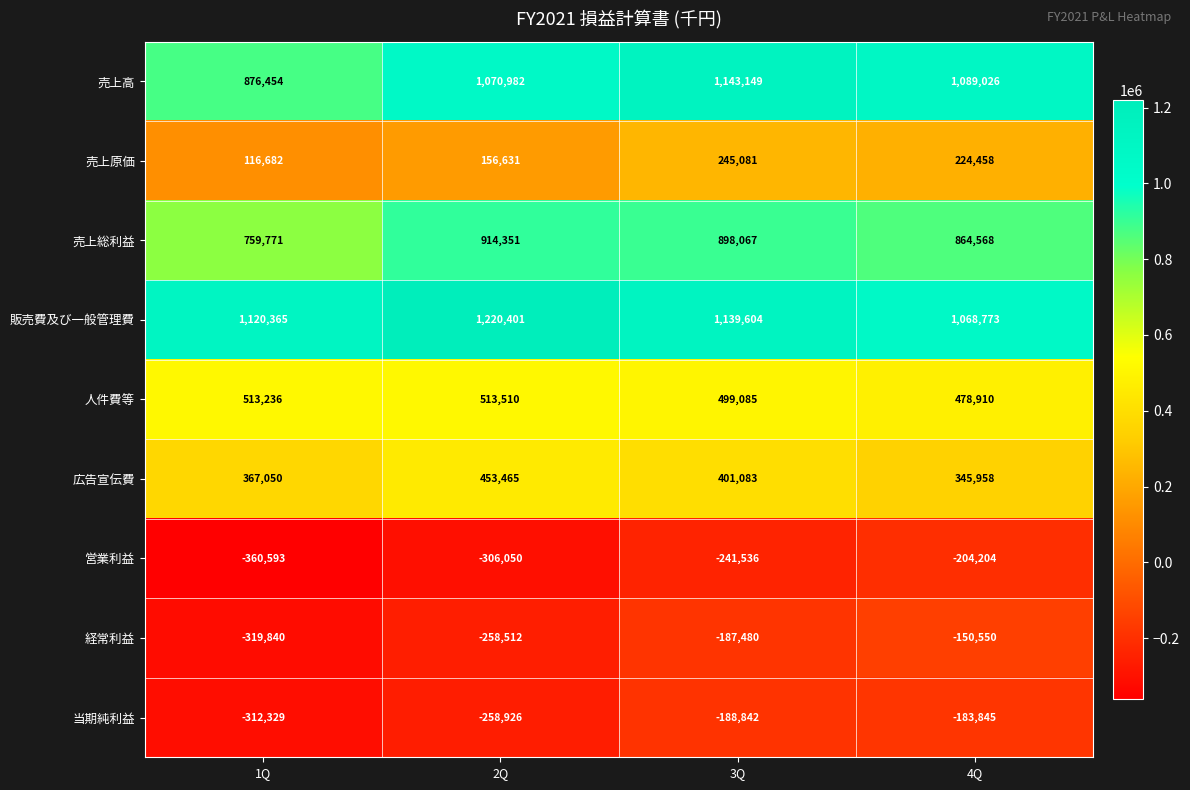

What is the difference between the maximum and minimum values in the 広告宣伝費 series?

107507